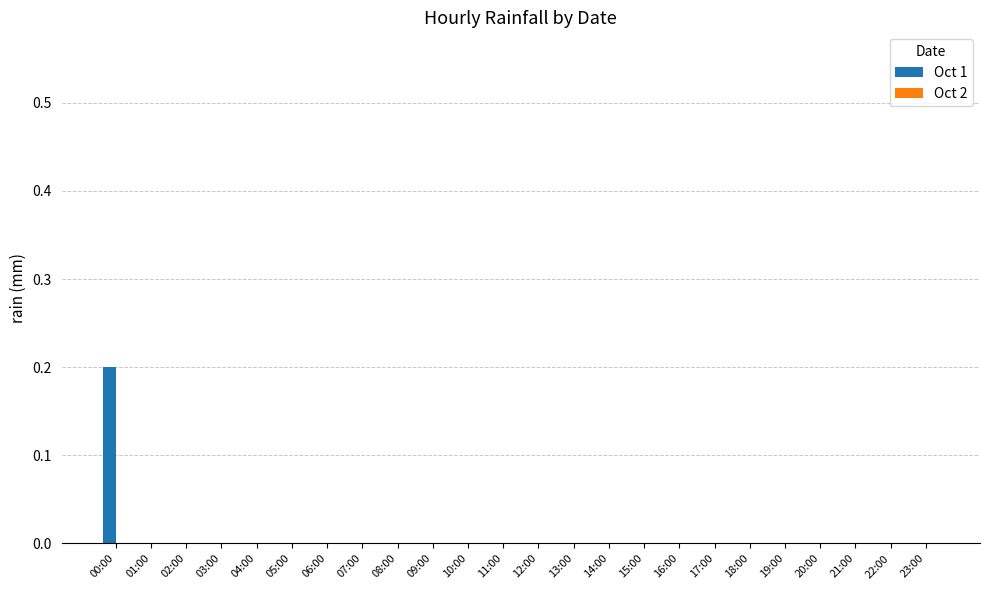

Which category has the highest value across all series?

00:00